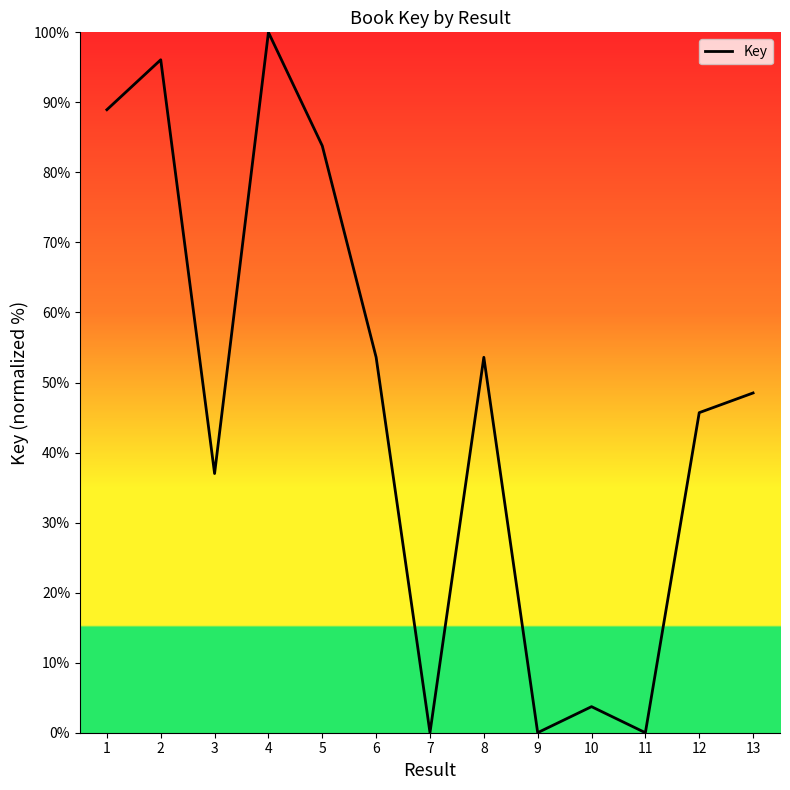

What is the change in value from 3 to 4?

+63.0